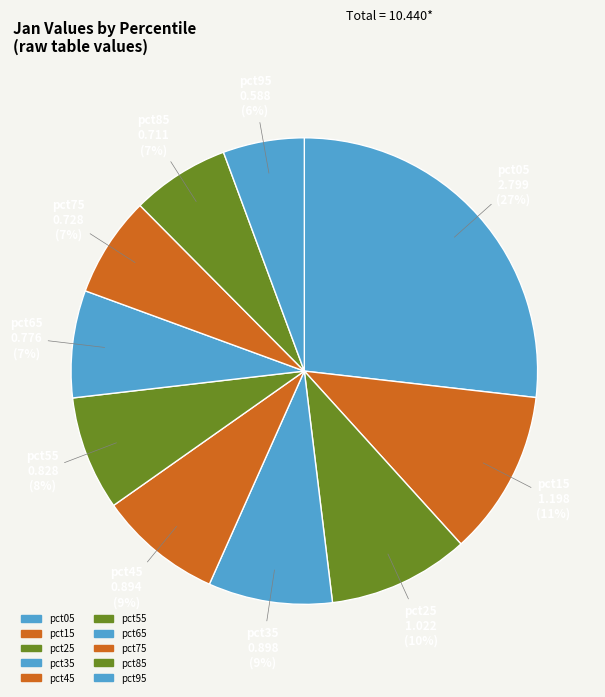

Which category has the biggest portion of the pie?

pct05